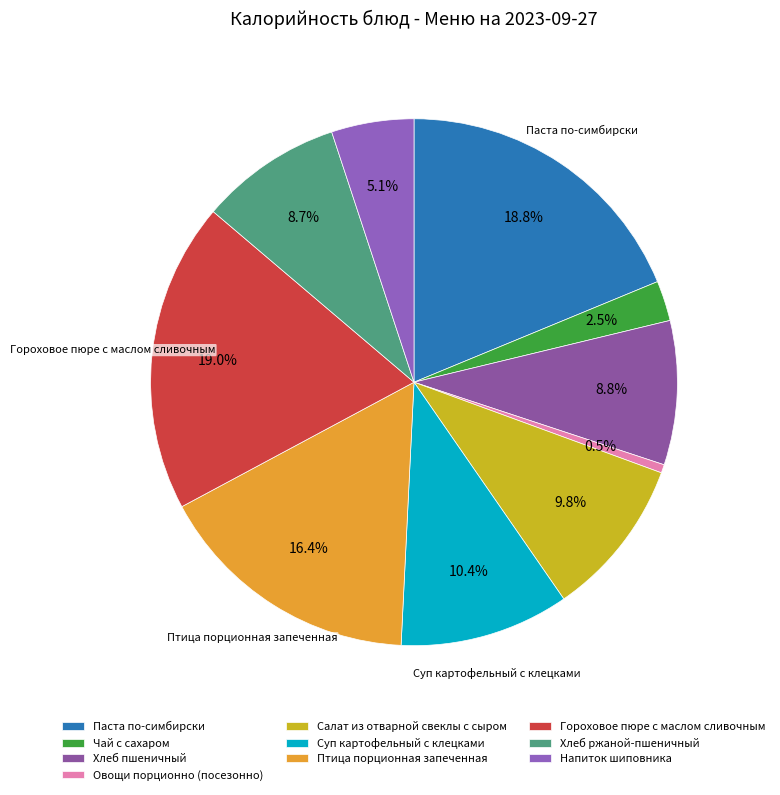

To the nearest percent, what is the average slice percentage?

10%